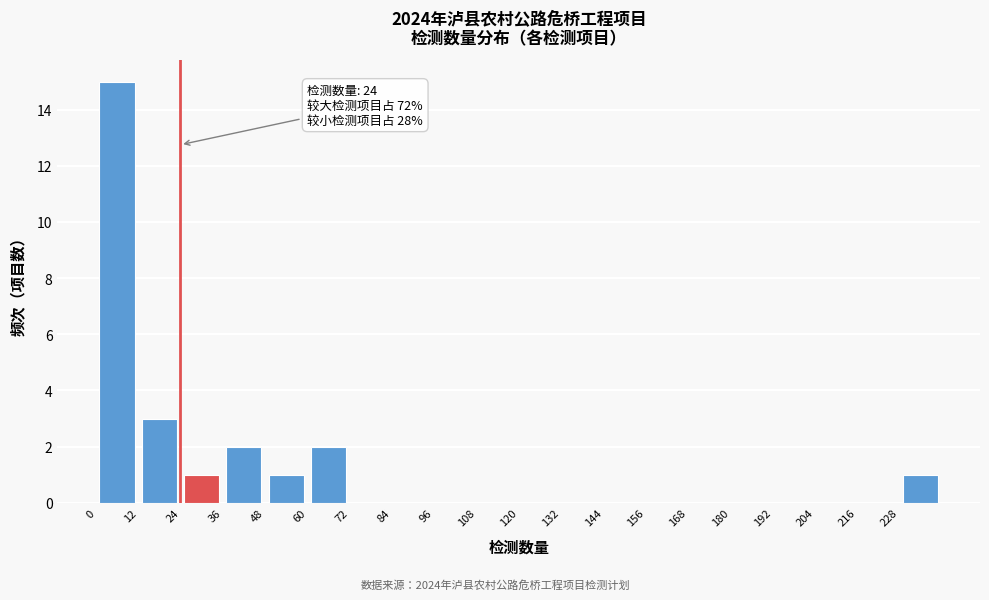

Which range on the x-axis has the tallest bar?

0 to 12